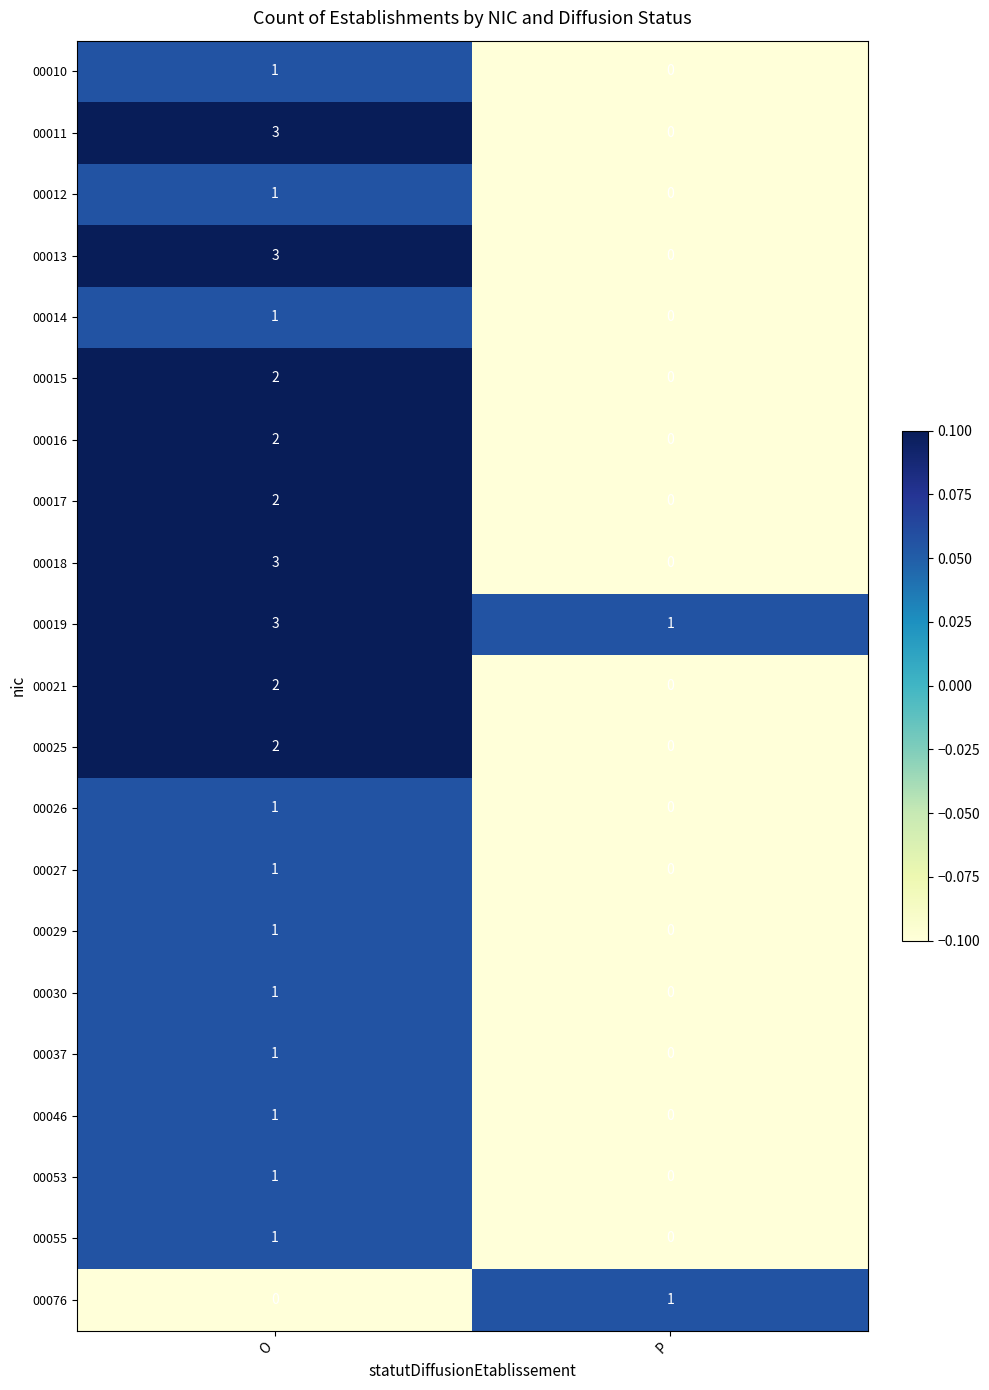

Where is 00013 nearest to the value 1?

P